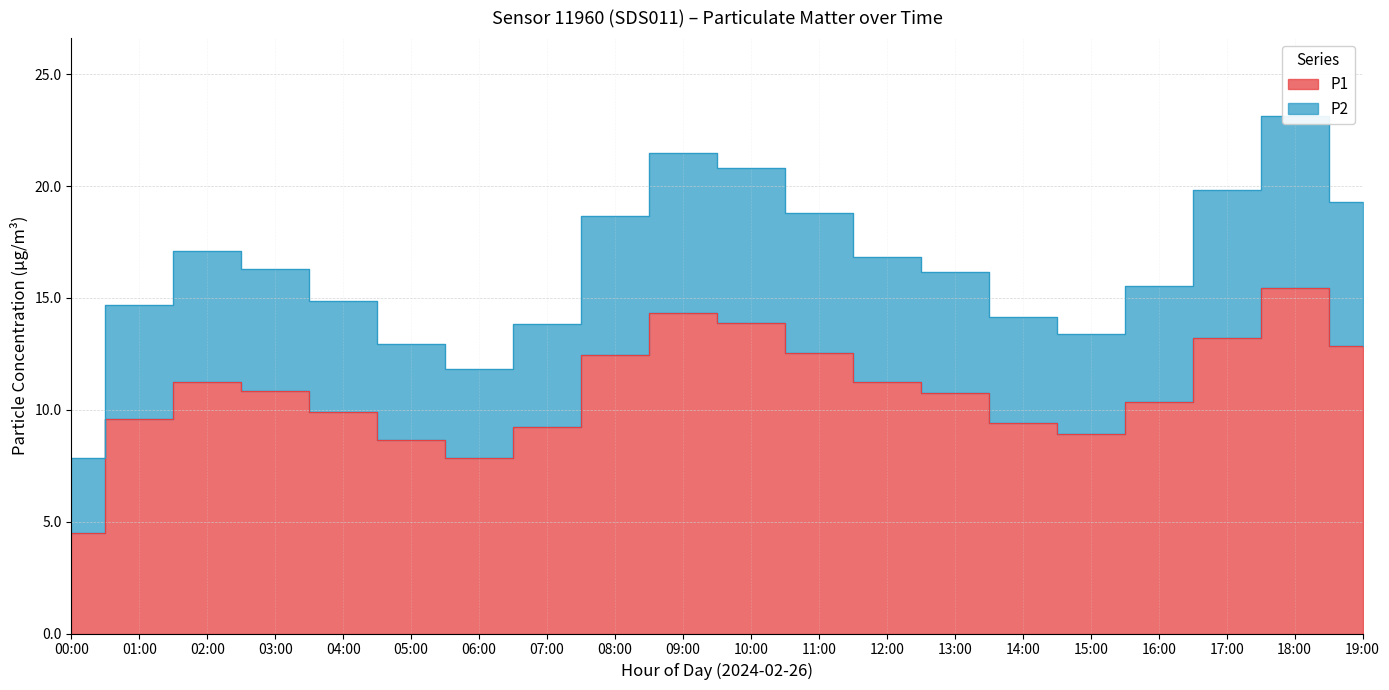

Reading right to left, extract all data points from this chart.

P1: 12.9	15.4	13.2	10.3	8.9	9.4	10.8	11.2	12.5	13.9	14.3	12.4	9.2	7.8	8.6	9.9	10.8	11.2	9.6	4.5
P2: 19.3	23.1	19.8	15.5	13.4	14.1	16.1	16.8	18.8	20.8	21.5	18.7	13.8	11.8	12.9	14.8	16.3	17.1	14.7	7.8